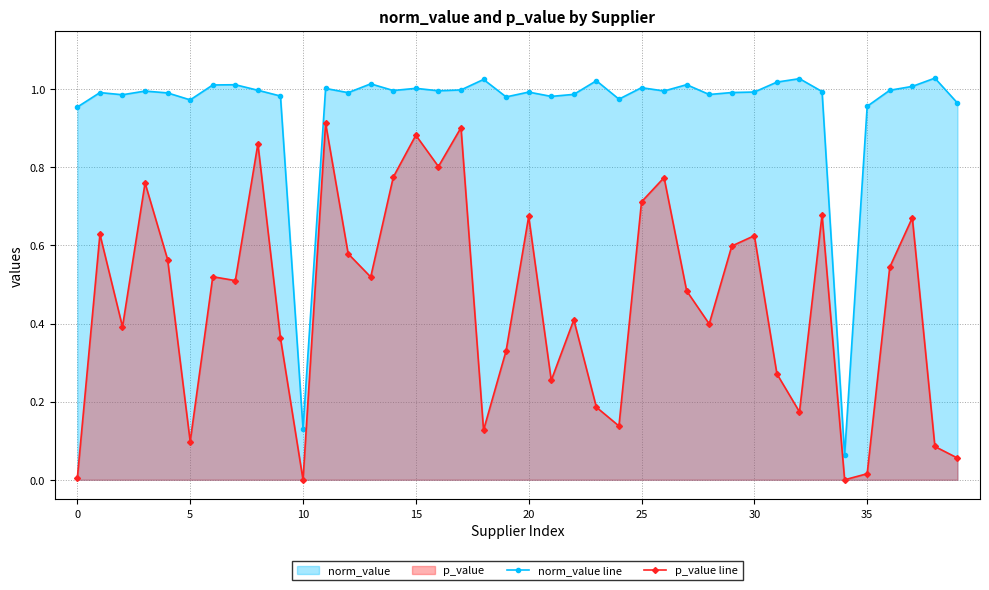

What are all the series names shown in the legend?

norm_value line, p_value line